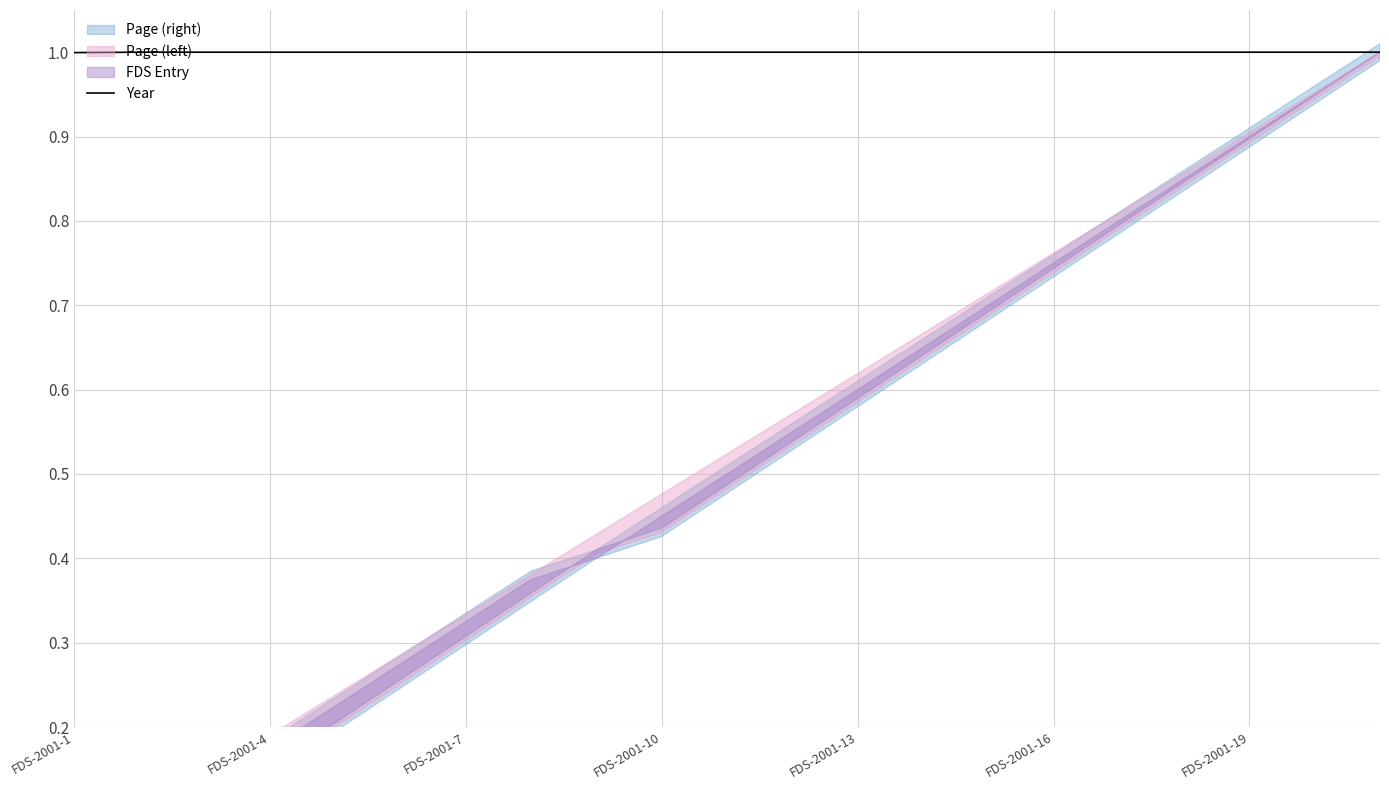

At which label is Year closest to 0?

FDS-2001-1